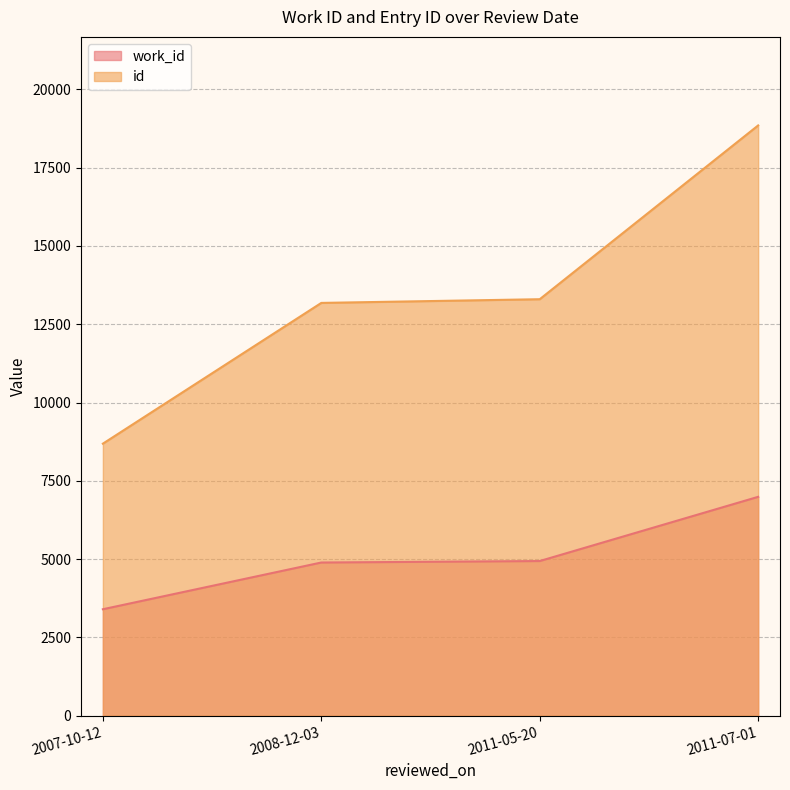

The value of work_id at 2007-10-12 is 5035. True or false?

False